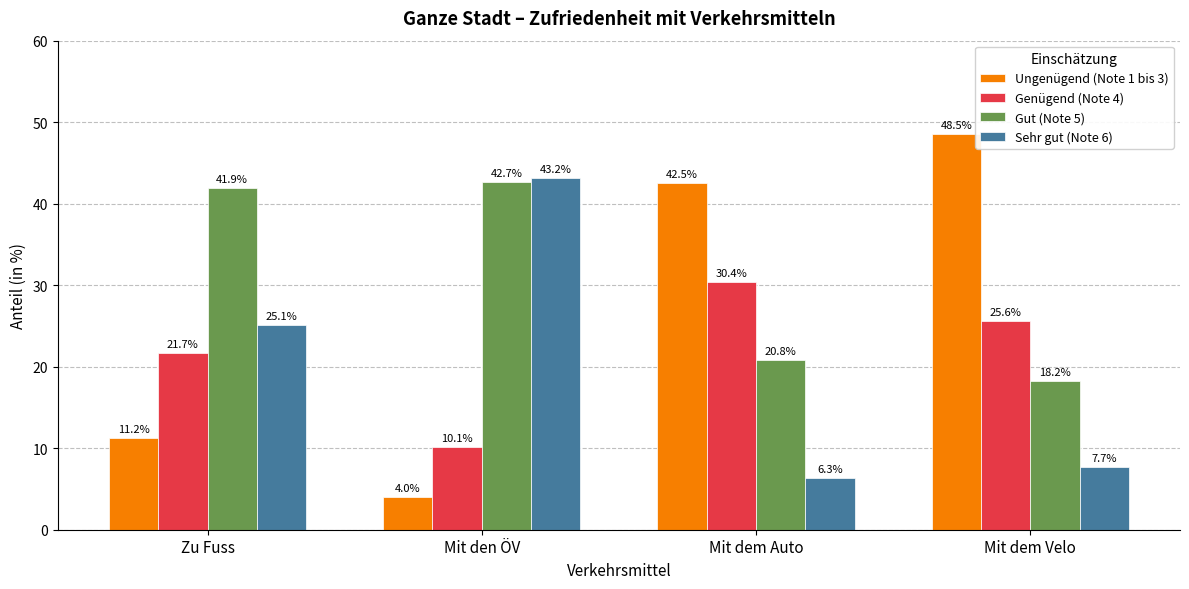

True or false: Genügend (Note 4) has a value of 8.9 at Zu Fuss.

False